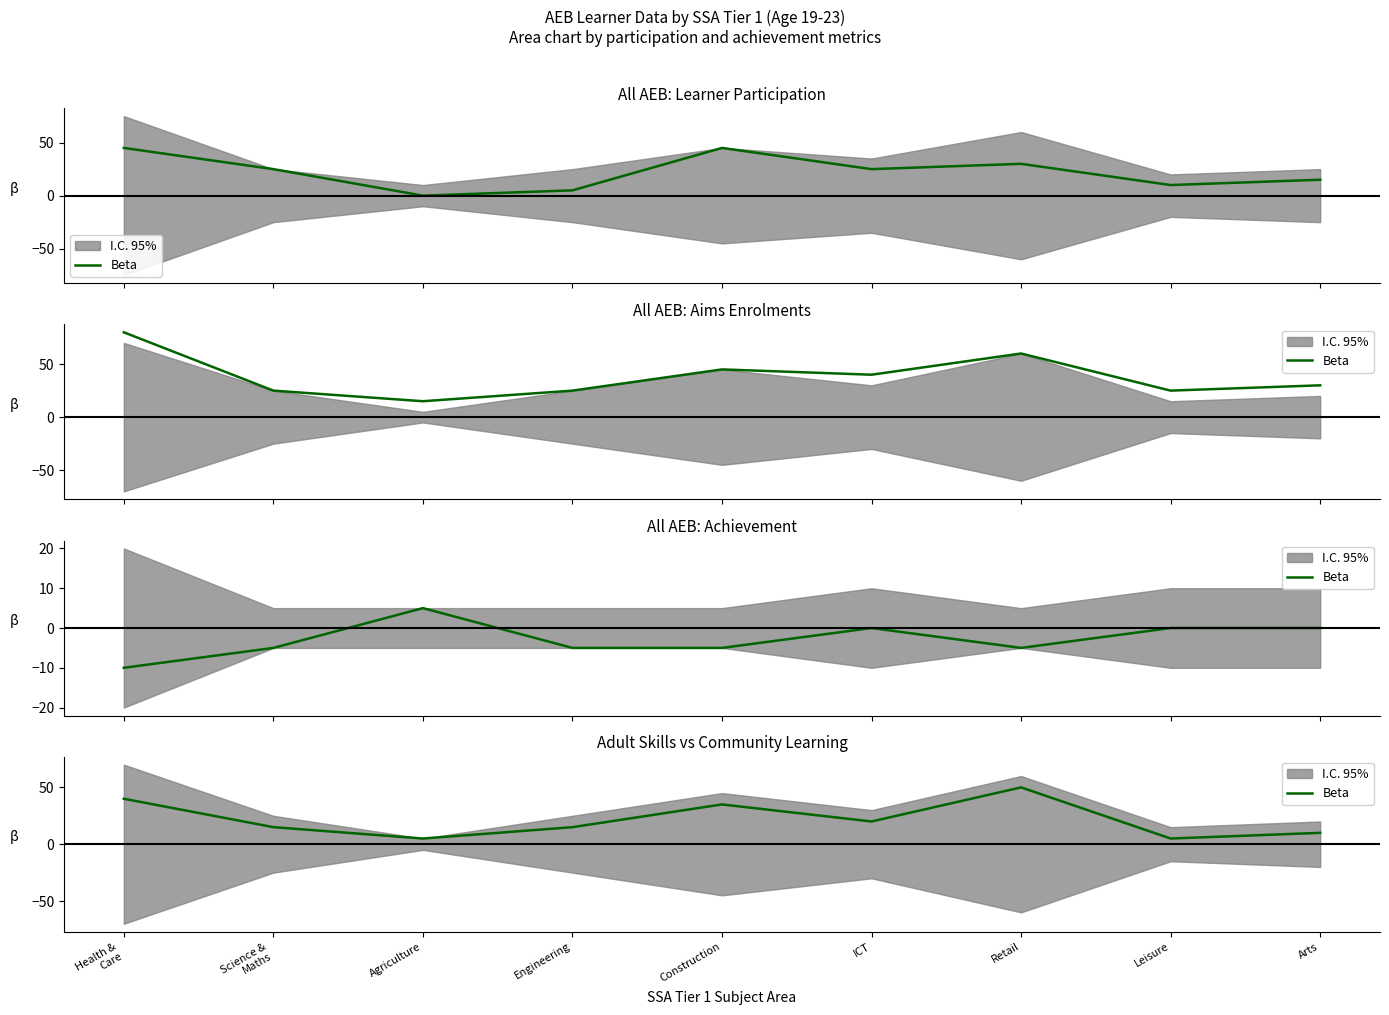

Where is the first local maximum?

Construction